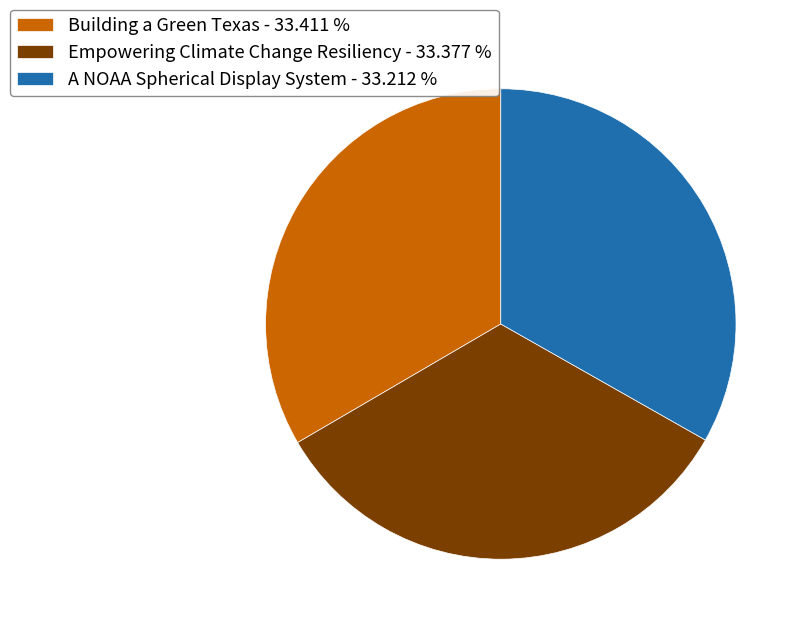

What is the ratio of the value at Building a Green Texas - 33.411 % to the value at A NOAA Spherical Display System - 33.212 %?

1.0